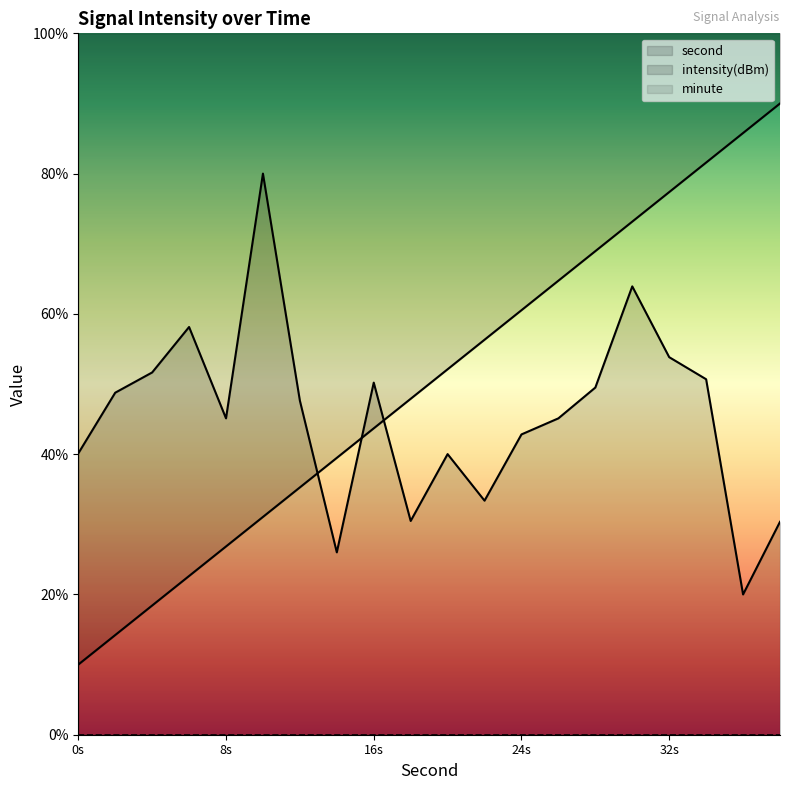

At which category is the sum across all series the highest?

30